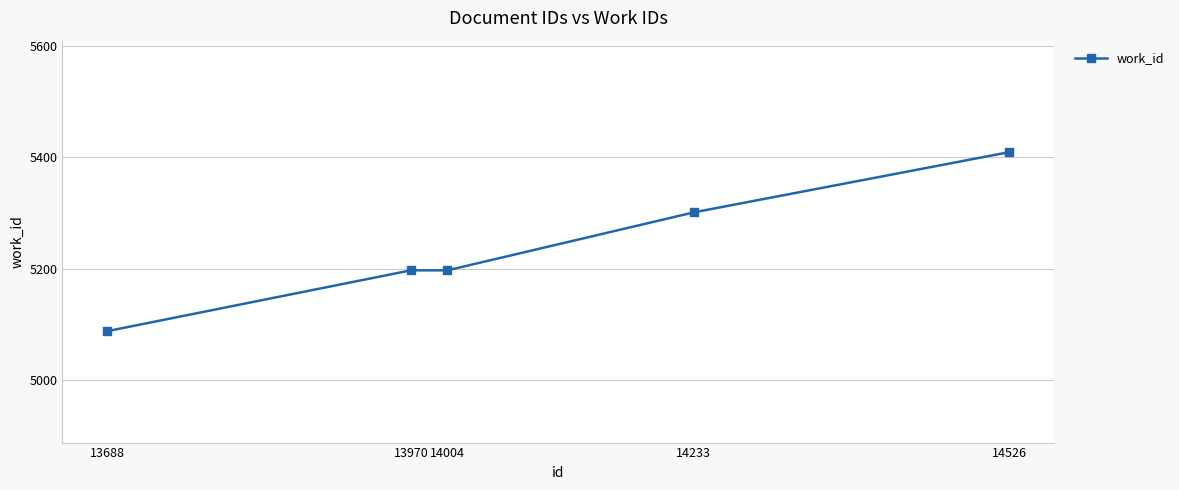

What is the difference between the values at 14004 and 14526?

212